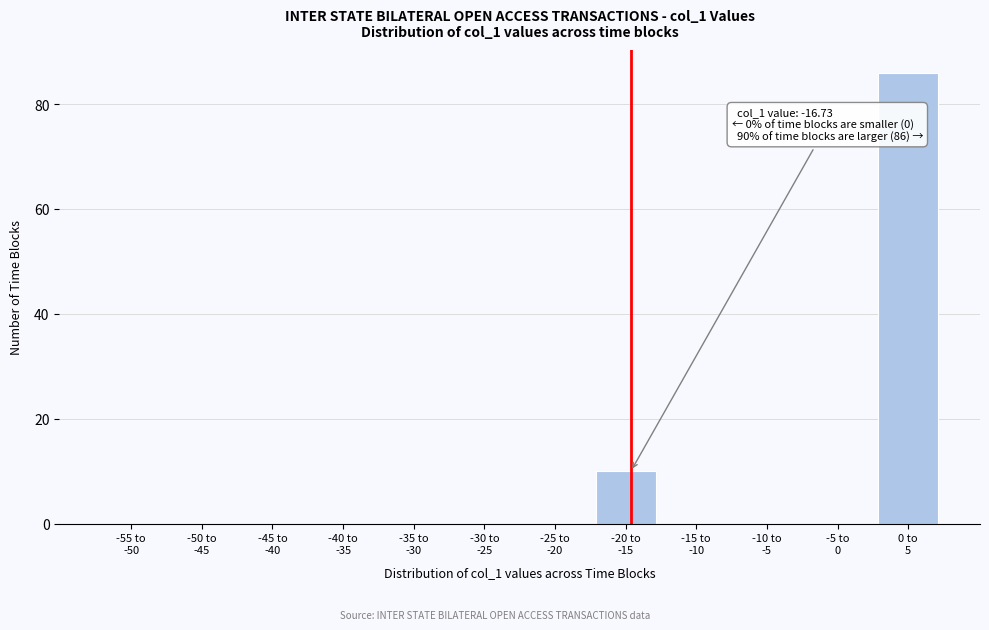

What is the greatest value displayed?

86